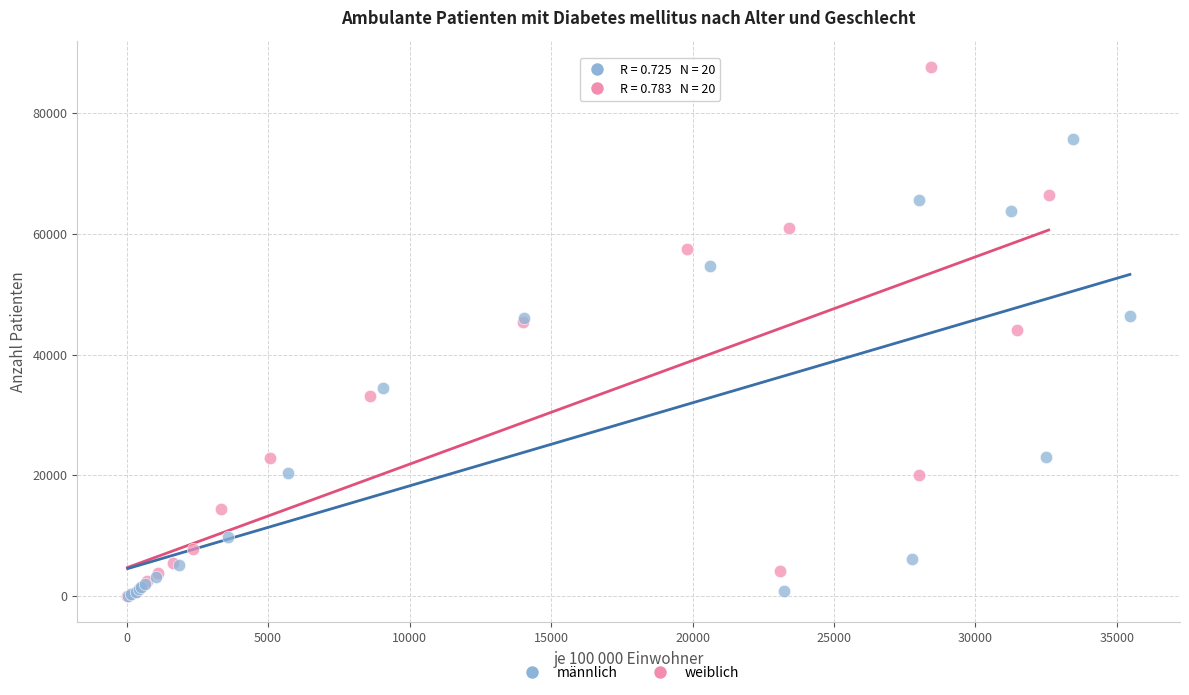

Which series contains the highest Y value?

weiblich